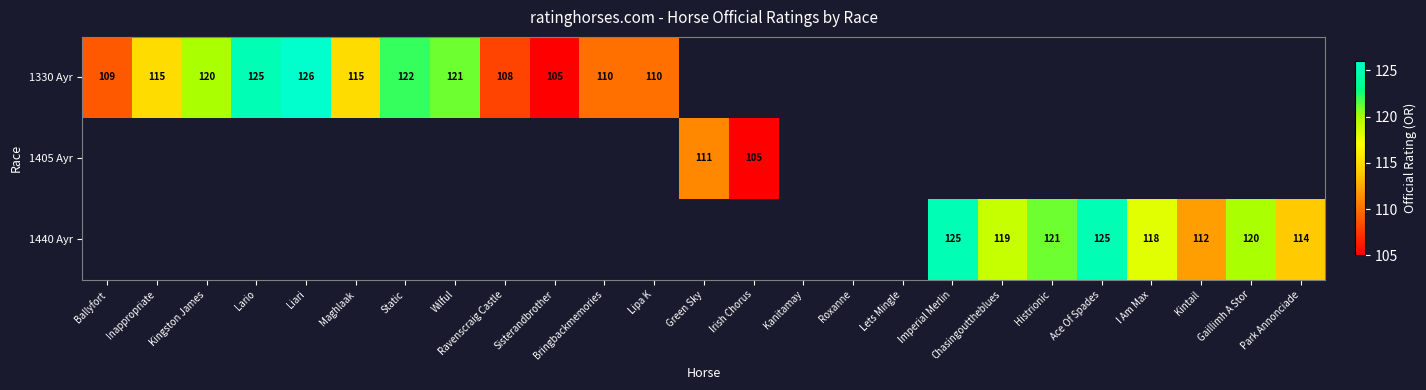

At how many categories does at least one series exceed 113?

14